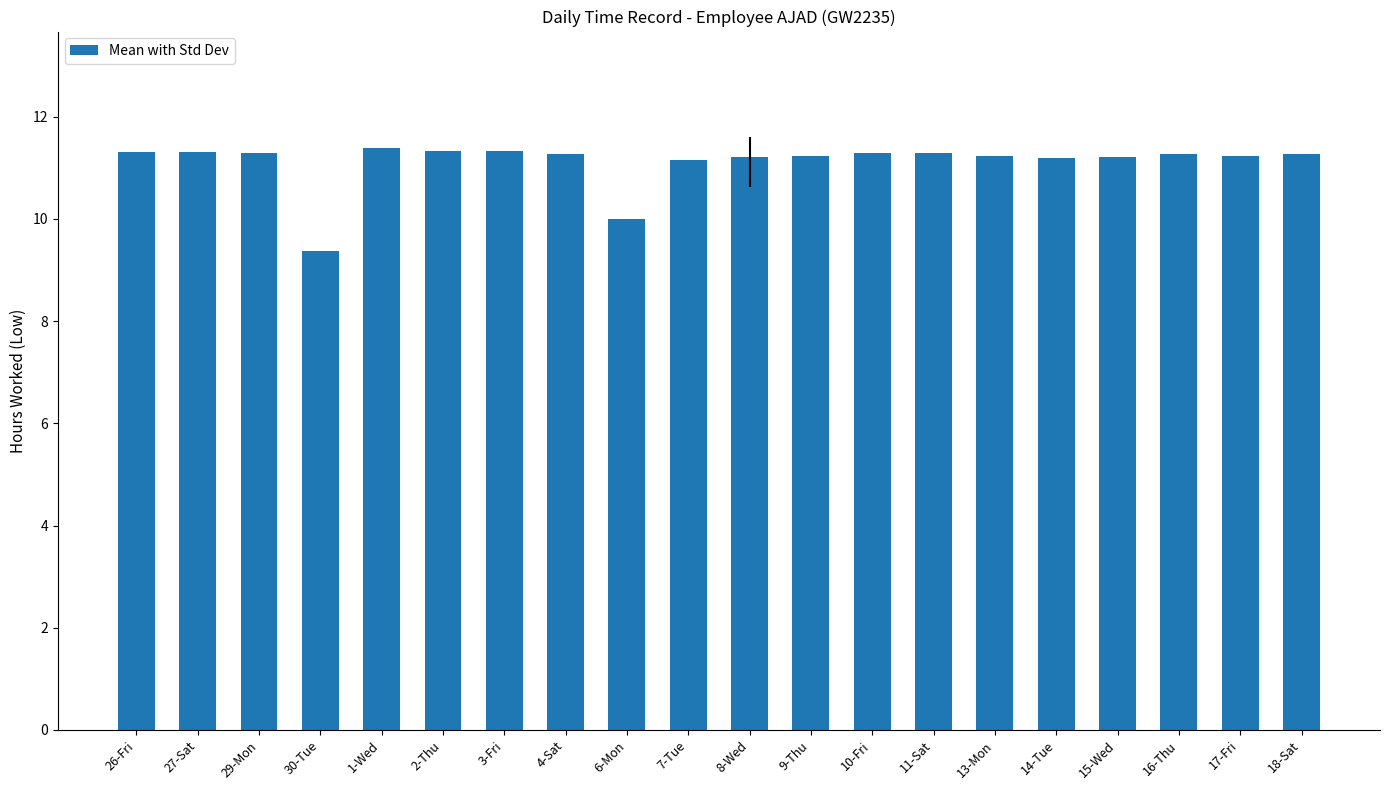

Does the chart contain any negative values?

No